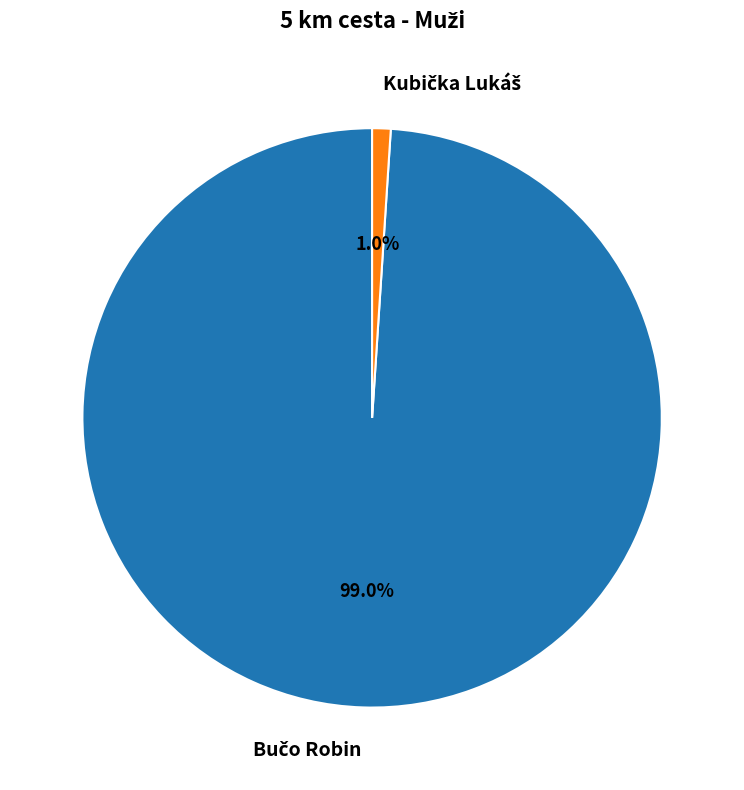

Is there any slice that represents more than half of the pie?

Yes